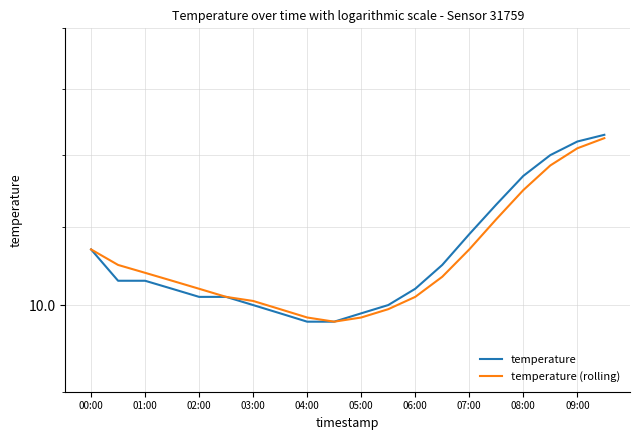

List the series in order of their peak value, highest first.

temperature, temperature (rolling)